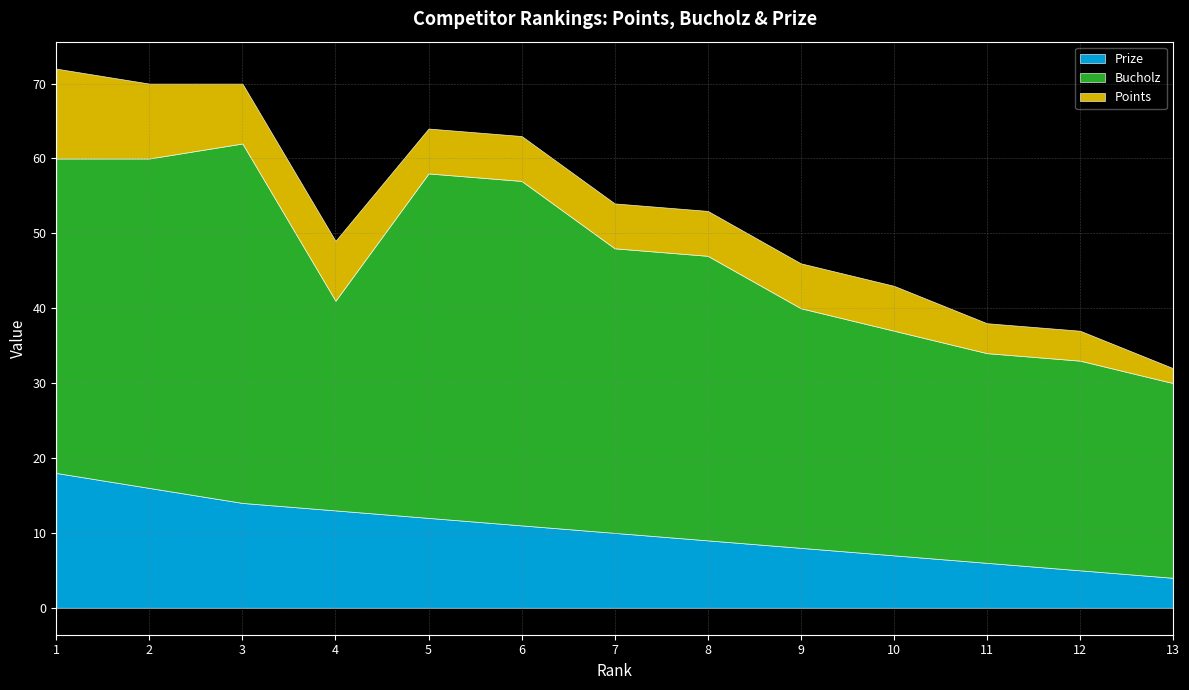

Reading left to right, what are all the values shown in this chart?

Prize: 18	16	14	13	12	11	10	9	8	7	6	5	4
Bucholz: 42	44	48	28	46	46	38	38	32	30	28	28	26
Points: 12	10	8	8	6	6	6	6	6	6	4	4	2